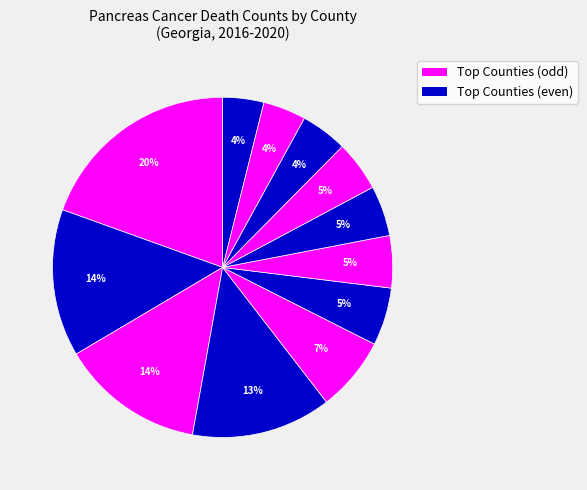

Count the number of slices in the pie.

12